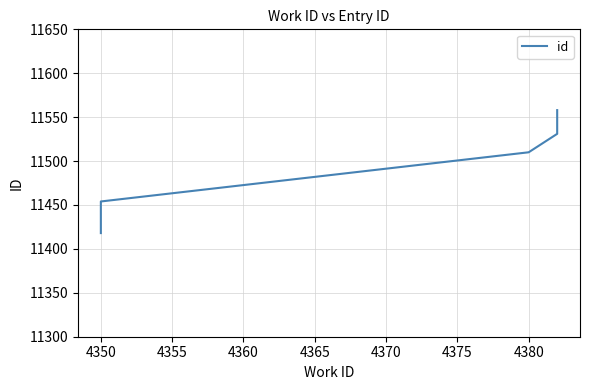

Does the chart have visible grid lines?

Yes